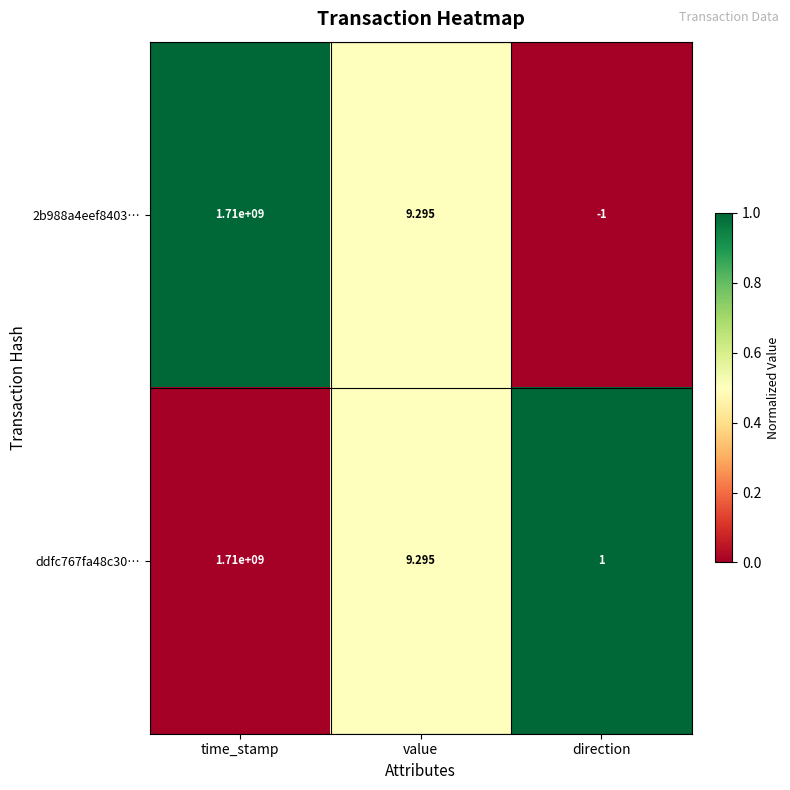

Rank the categories by 2b988a4eef8403… value from highest to lowest.

time_stamp, value, direction